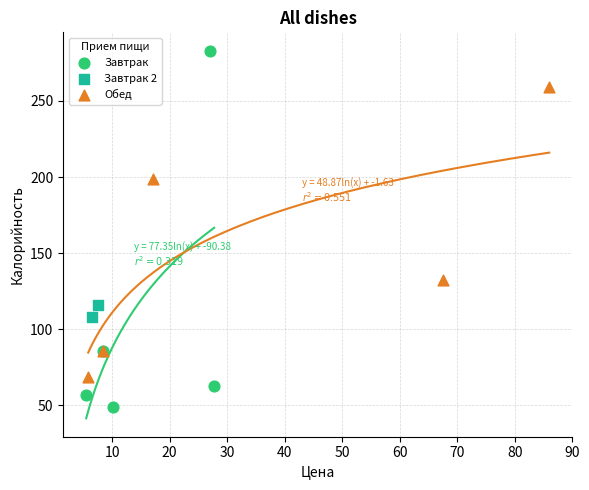

Which series contains the highest Y value?

Завтрак